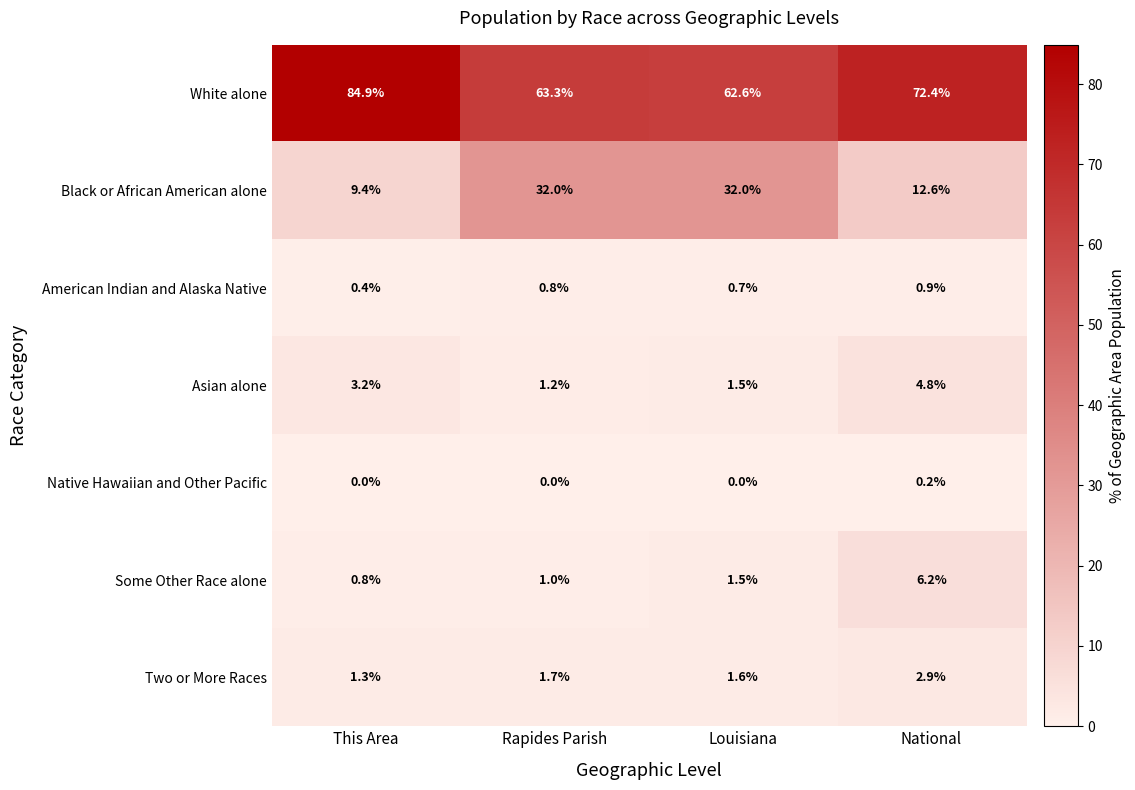

What is the greatest value displayed?

84.9